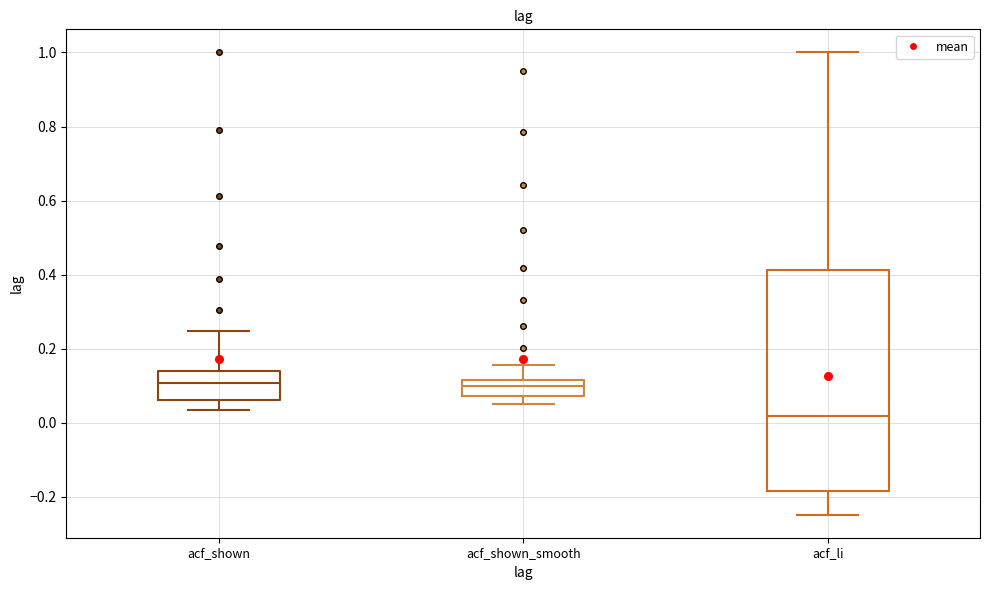

Reading left to right, transcribe this box plot: for each box, give where its median line is, the range the box spans, and where its two whiskers end, as read against the y-axis. The values are not printed on the chart, so give them approximately, as read against the axis.

acf_shown: median 0.10, box 0.06 to 0.14, whiskers 0.04 to 0.24
acf_shown_smooth: median 0.10, box 0.08 to 0.12, whiskers 0.06 to 0.16
acf_li: median 0.02, box -0.18 to 0.42, whiskers -0.24 to 1.00